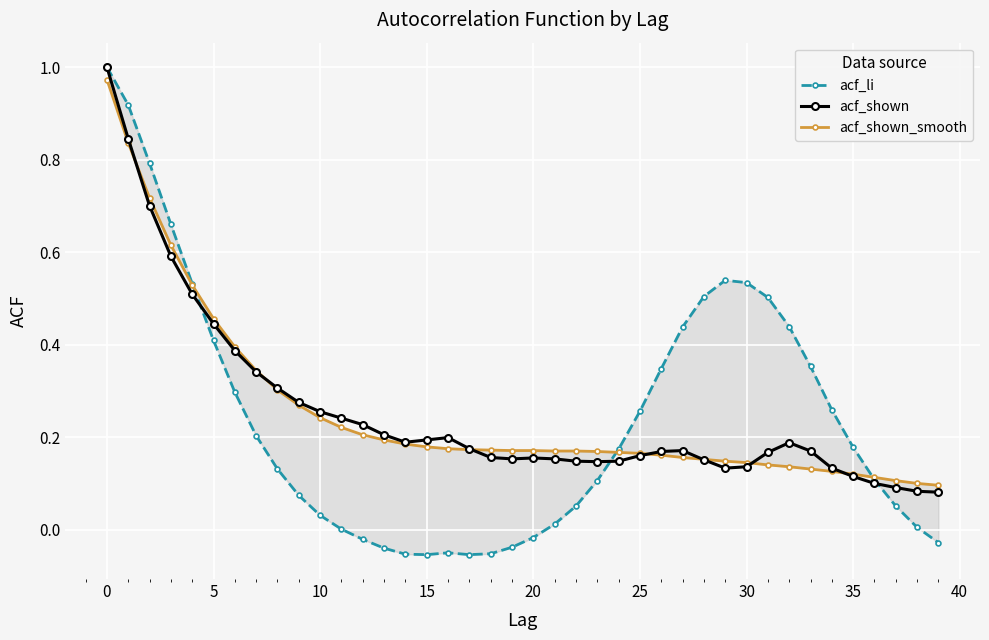

Count the number of categories in the chart.

40